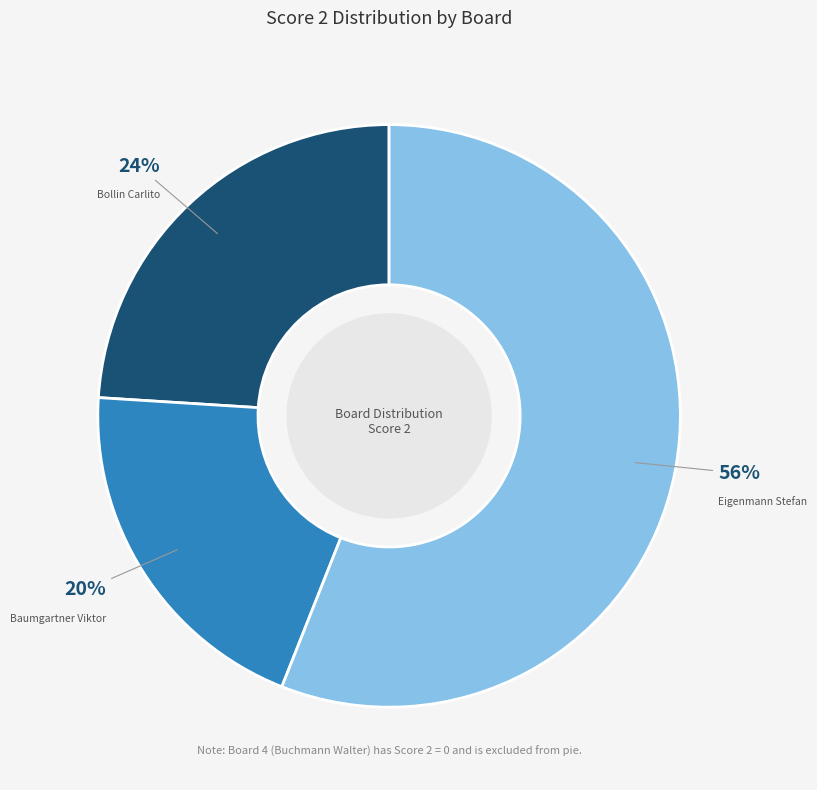

Is there any slice that represents more than half of the pie?

Yes